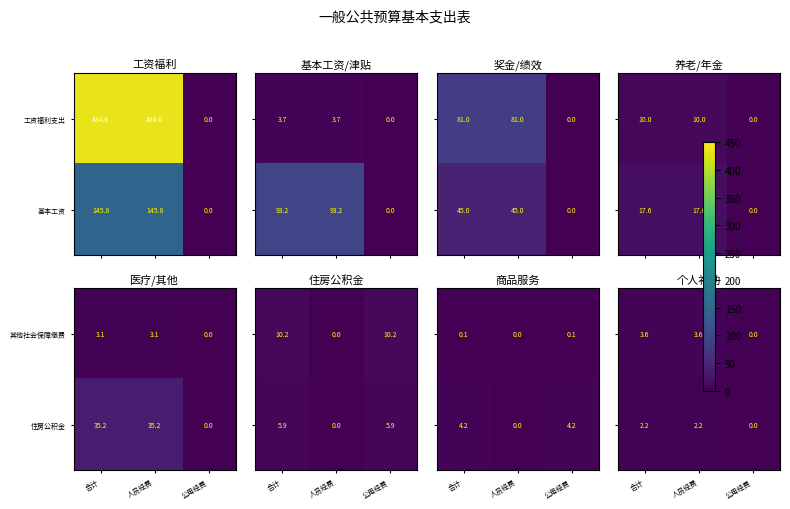

What is the sum of all 基本工资 values?

291.6